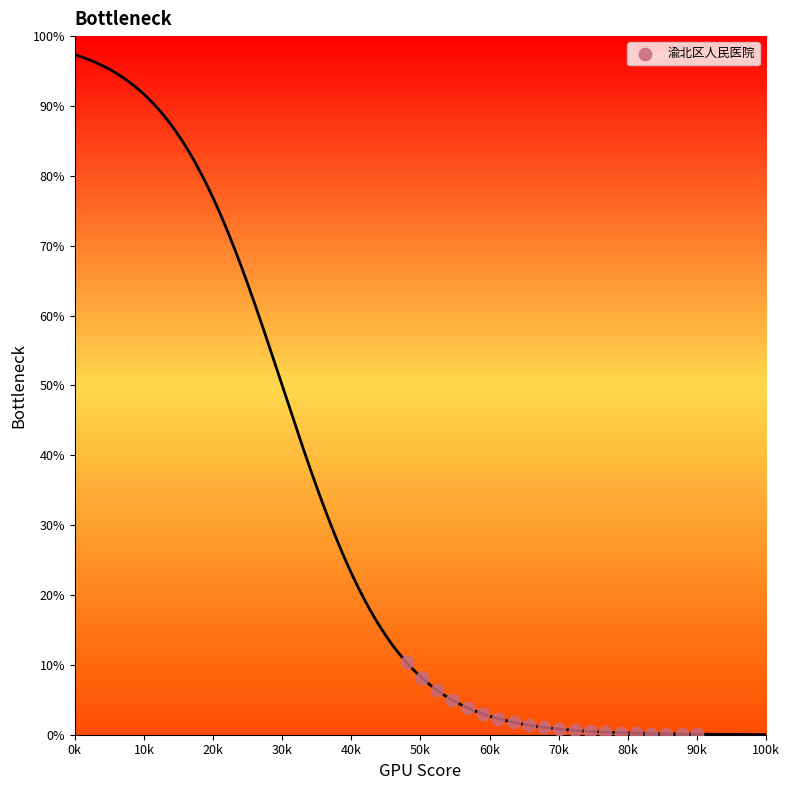

What is the range of Y values (max minus min)?

10.3